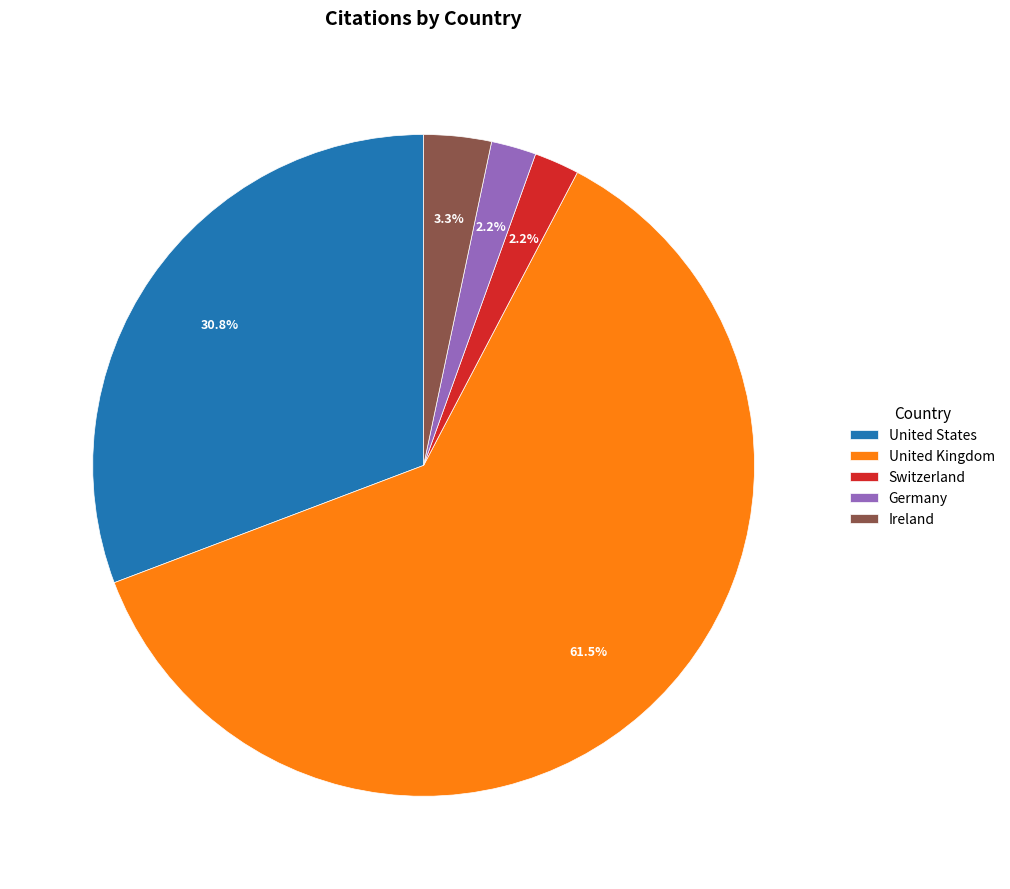

To the nearest percent, what portion does Germany represent?

2%